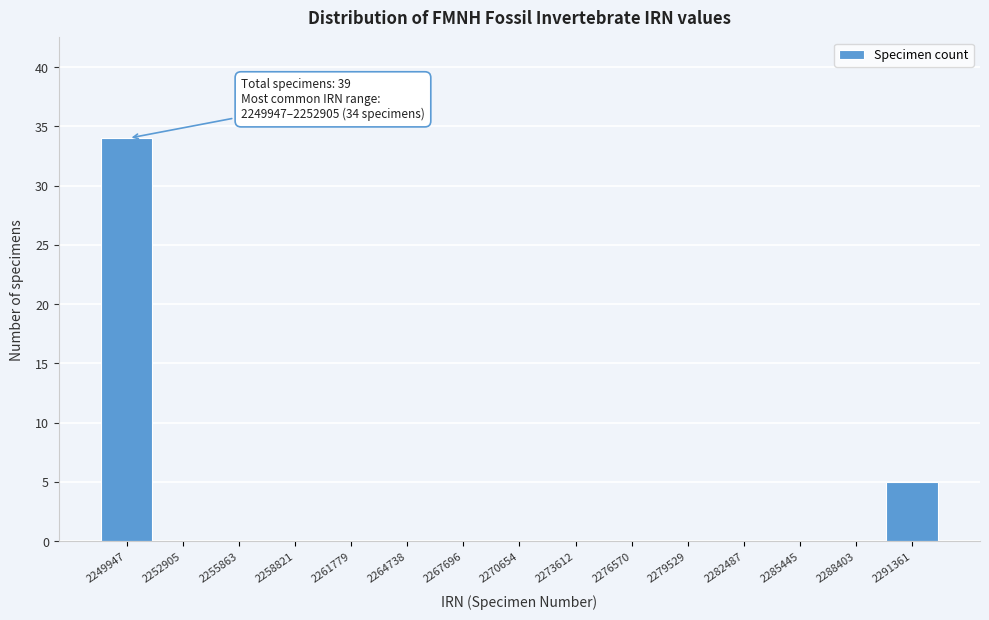

Reading left to right, list all the values displayed in this chart.

2249947=34	2252905=0	2255863=0	2258821=0	2261779=0	2264738=0	2267696=0	2270654=0	2273612=0	2276570=0	2279529=0	2282487=0	2285445=0	2288403=0	2291361=5